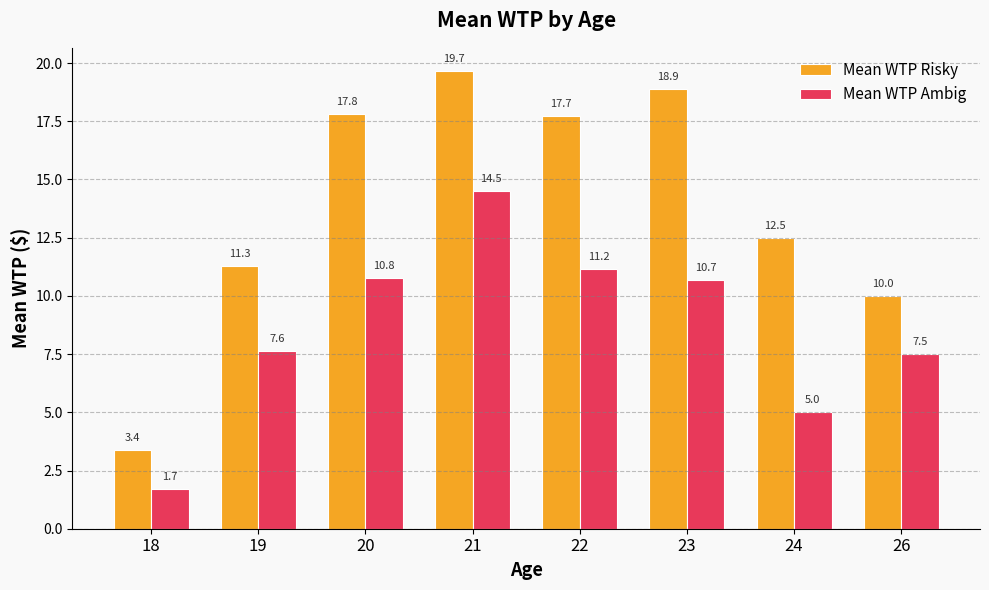

Does the chart contain any negative values?

No